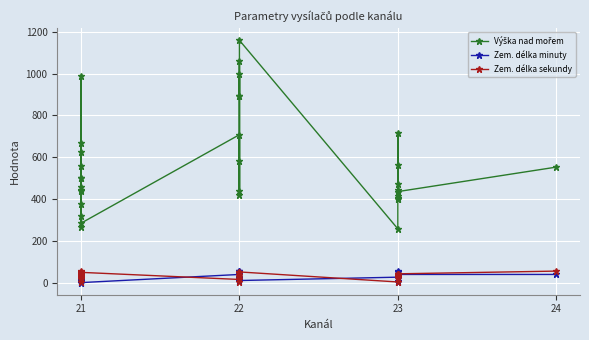

True or false: Výška nad mořem and Zem. délka minuty intersect in this chart.

False